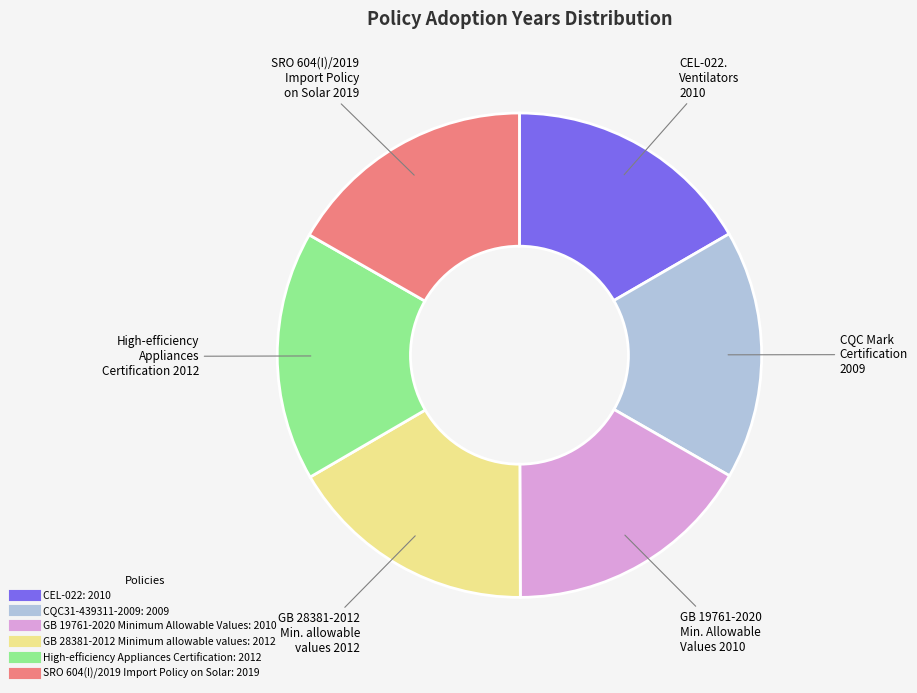

Is there any slice that represents more than half of the pie?

No